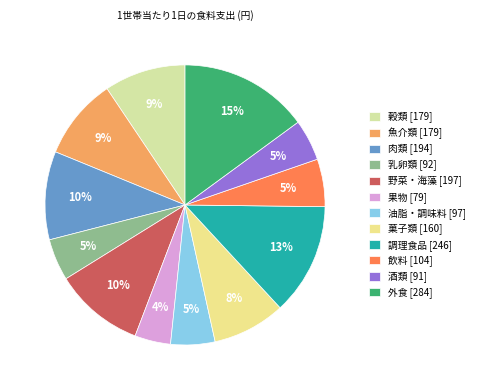

To the nearest percent, what is the combined percentage of 調理食品 and 酒類?

18%